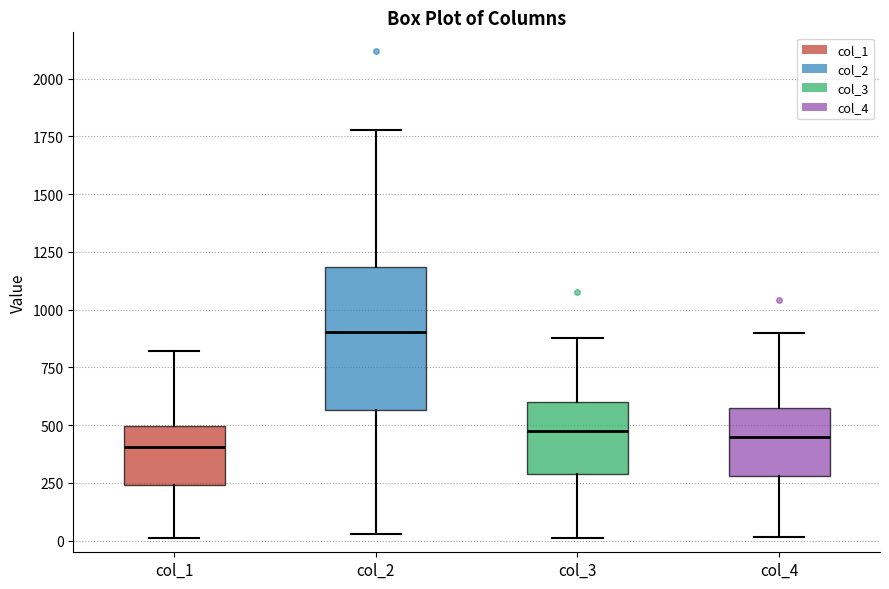

Comparing the boxes themselves (not the whiskers), which one is the tallest?

col_2